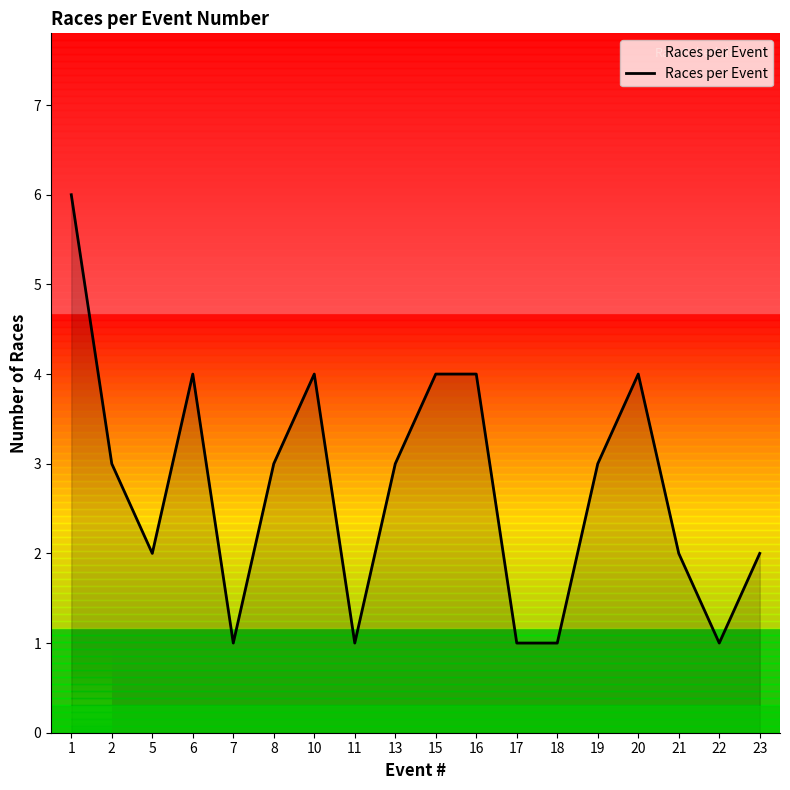

At which category does the chart reach its peak across all series?

1